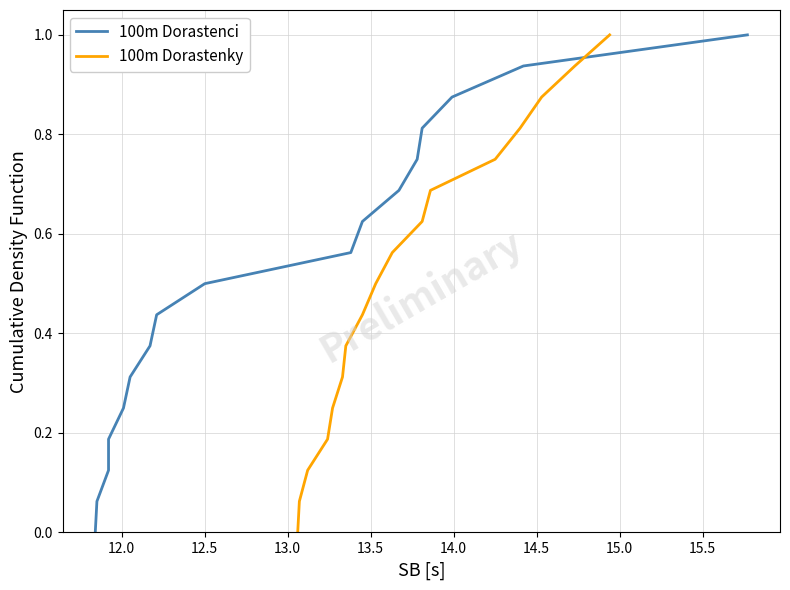

What is the maximum value for 100m Dorastenky?

1.0